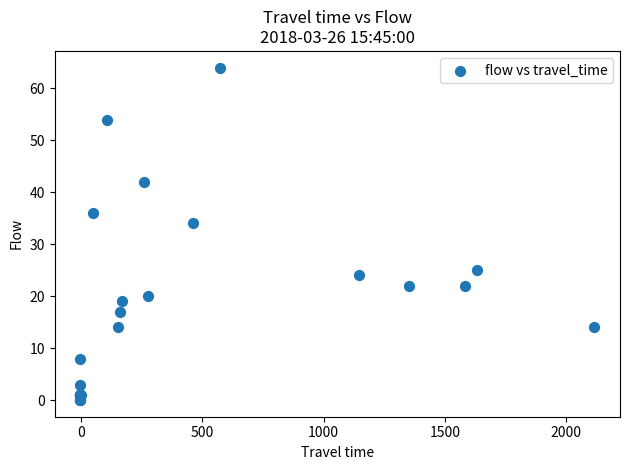

What Y value in the scatter plot is closest to 32?

34